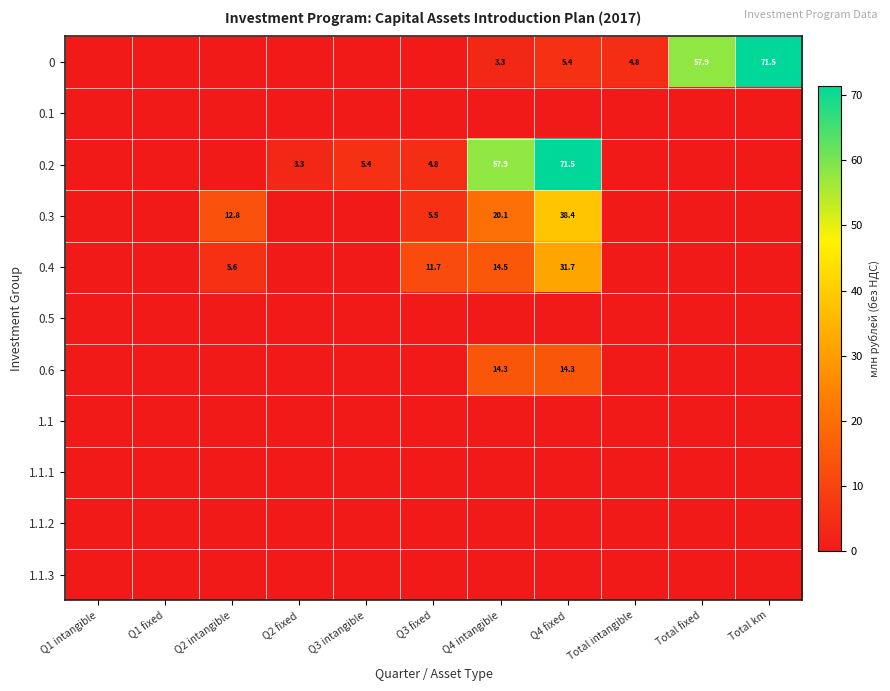

The value of 0.3 at Q2 intangible is 12.8. True or false?

True